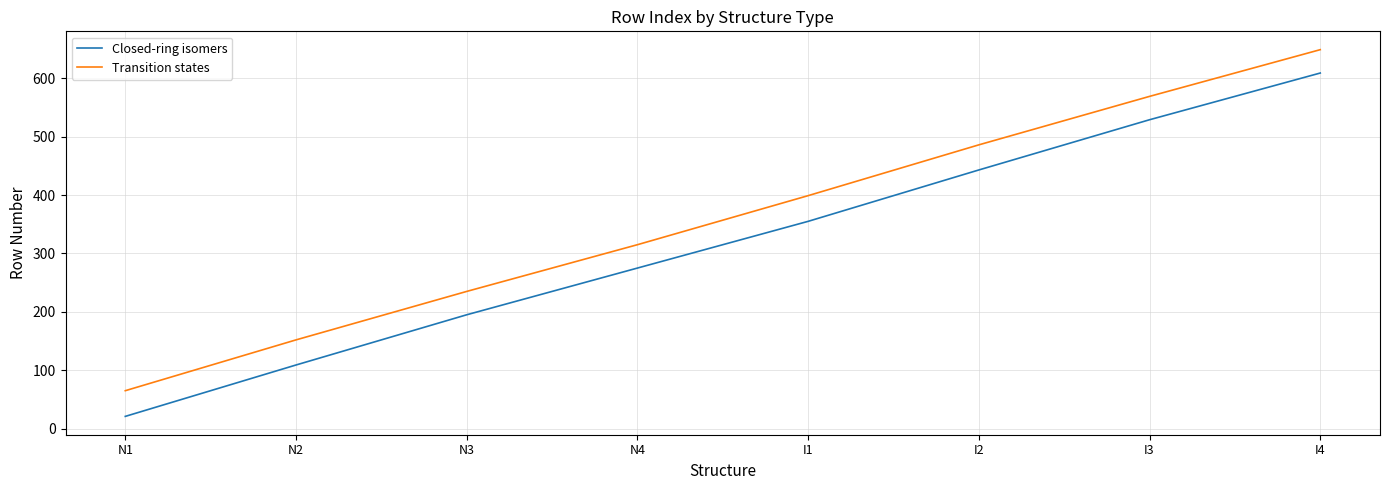

What position from the right is N1?

8